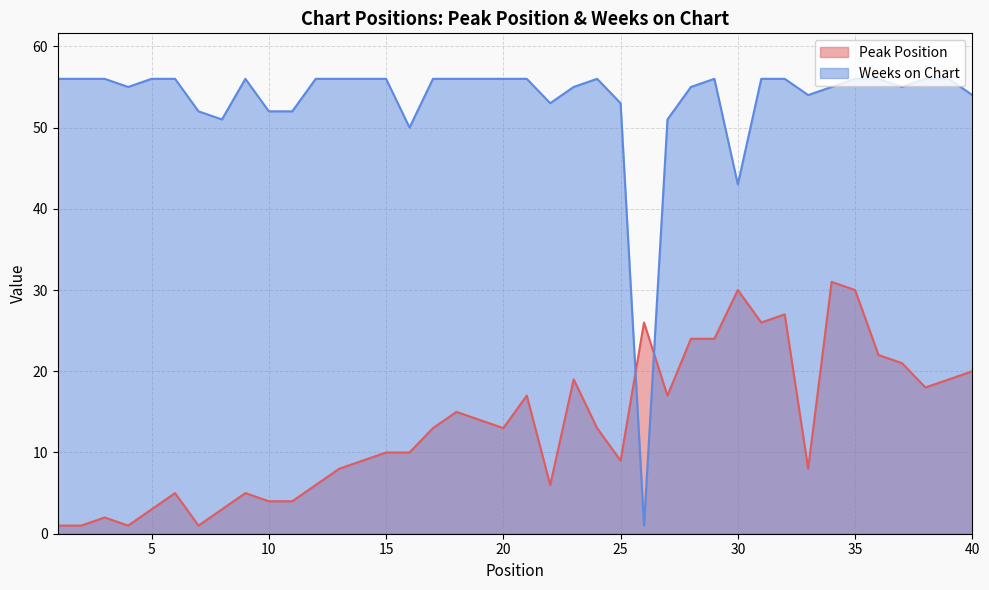

Rank the series by their maximum value, from lowest to highest.

Peak Position, Weeks on Chart